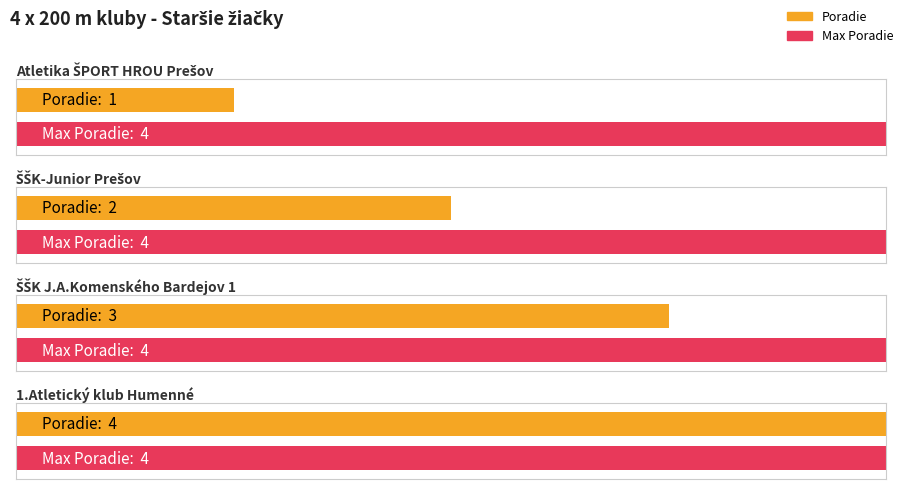

What position from the right is 3?

1